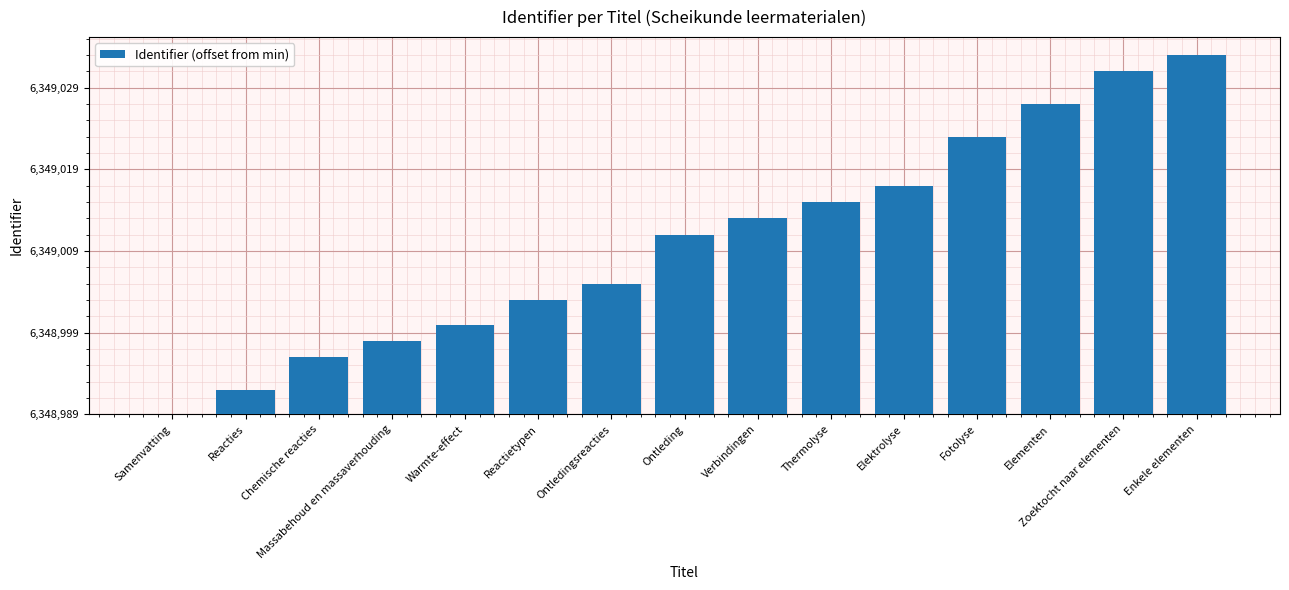

Does the chart contain any negative values?

No